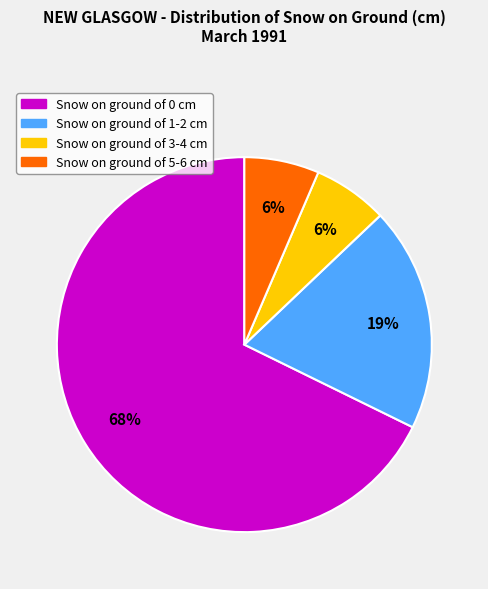

How many slices are in this pie chart?

4